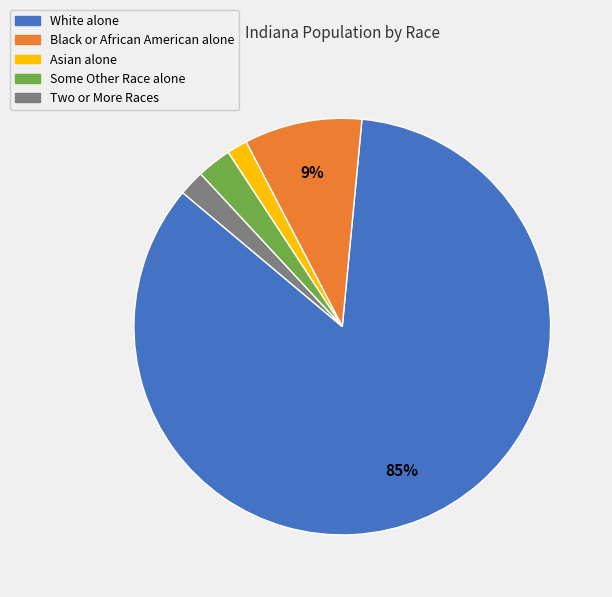

Combined, do Black or African American alone and Some Other Race alone account for over 50%?

No